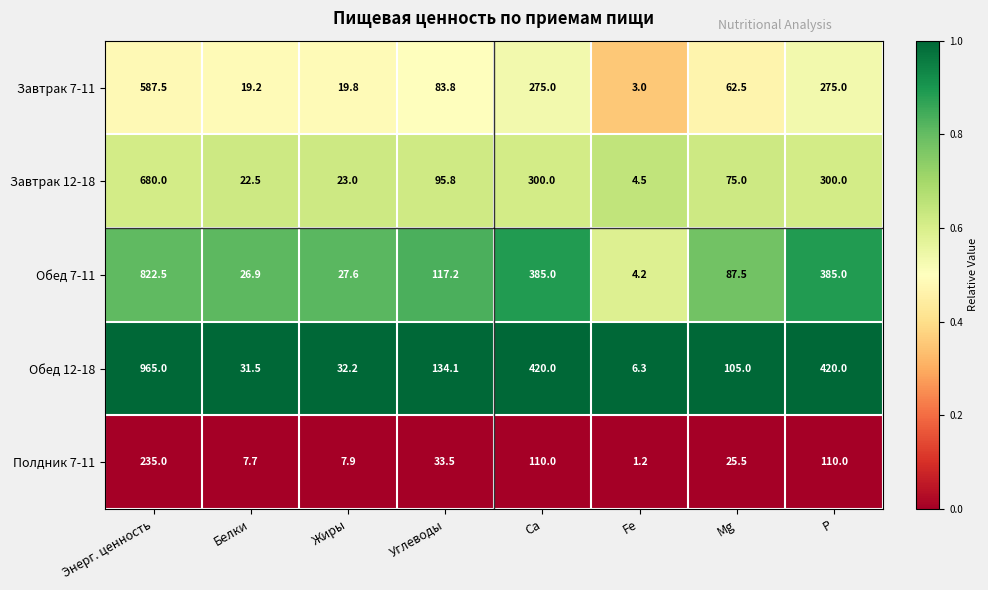

What is the smallest value displayed?

1.2